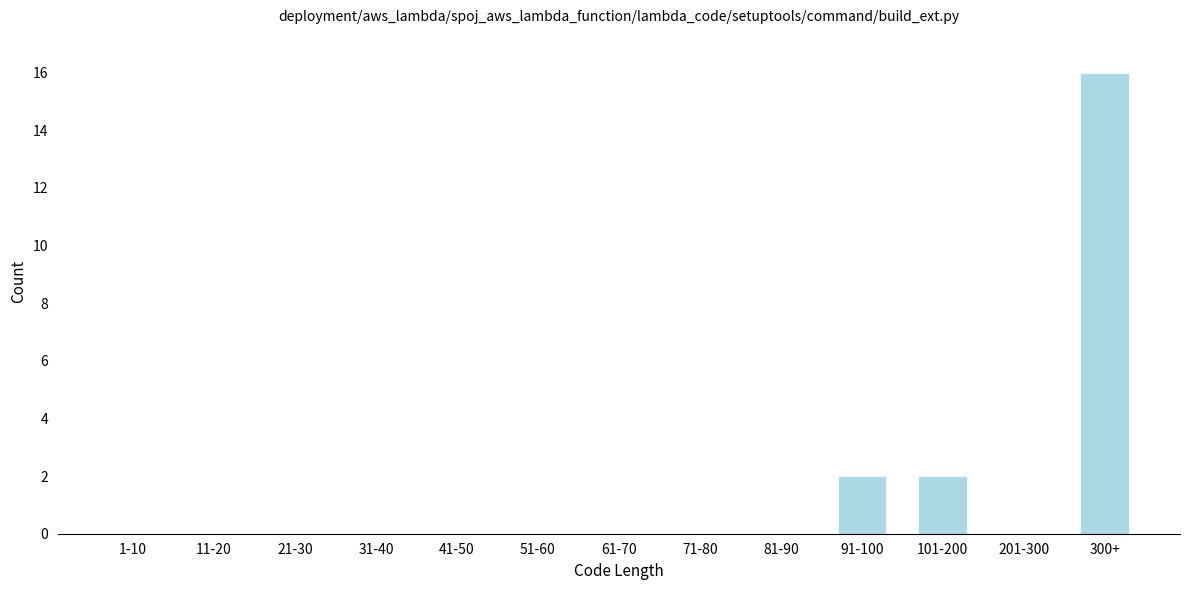

Reading left to right, what are all the values shown in this chart?

1-10=0	11-20=0	21-30=0	31-40=0	41-50=0	51-60=0	61-70=0	71-80=0	81-90=0	91-100=2	101-200=2	201-300=0	300+=16